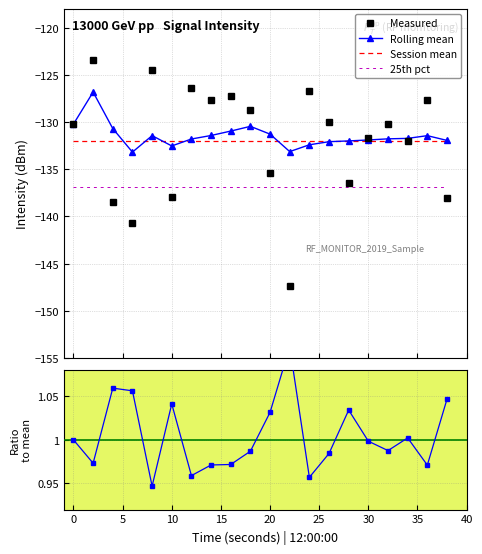

True or false: 25th pct and Session mean intersect in this chart.

False